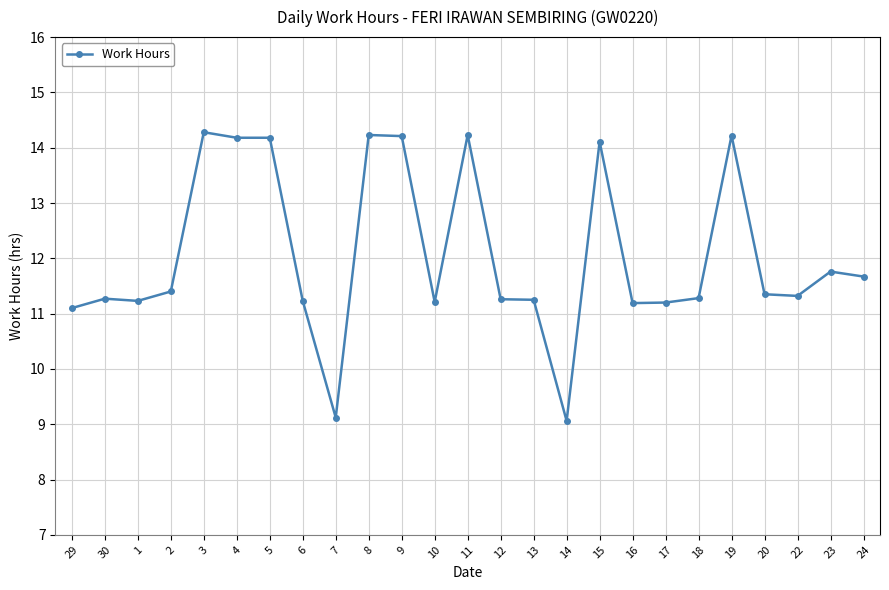

What is the greatest value displayed?

14.3